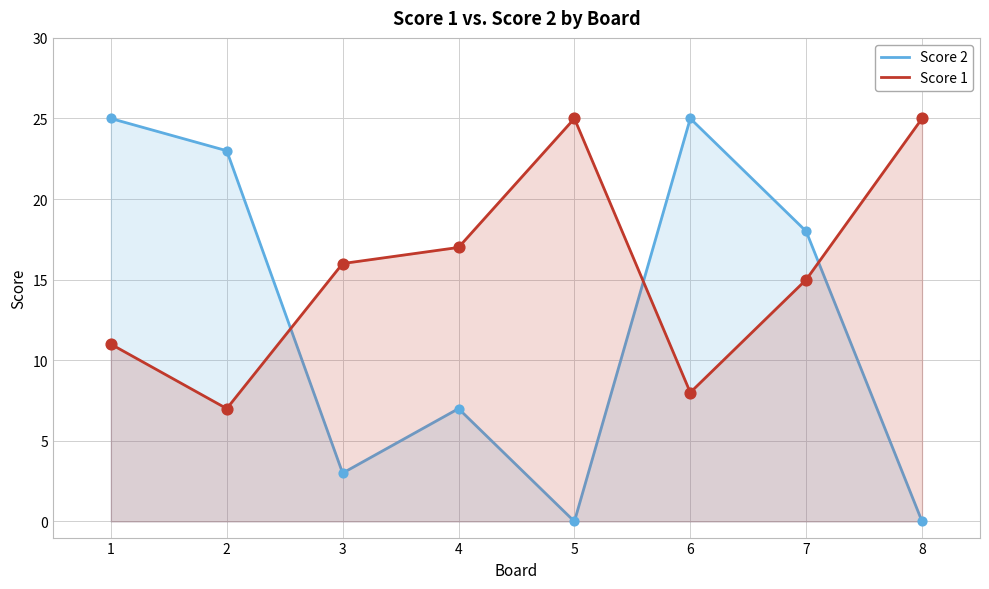

At how many categories does at least one series exceed 4?

8